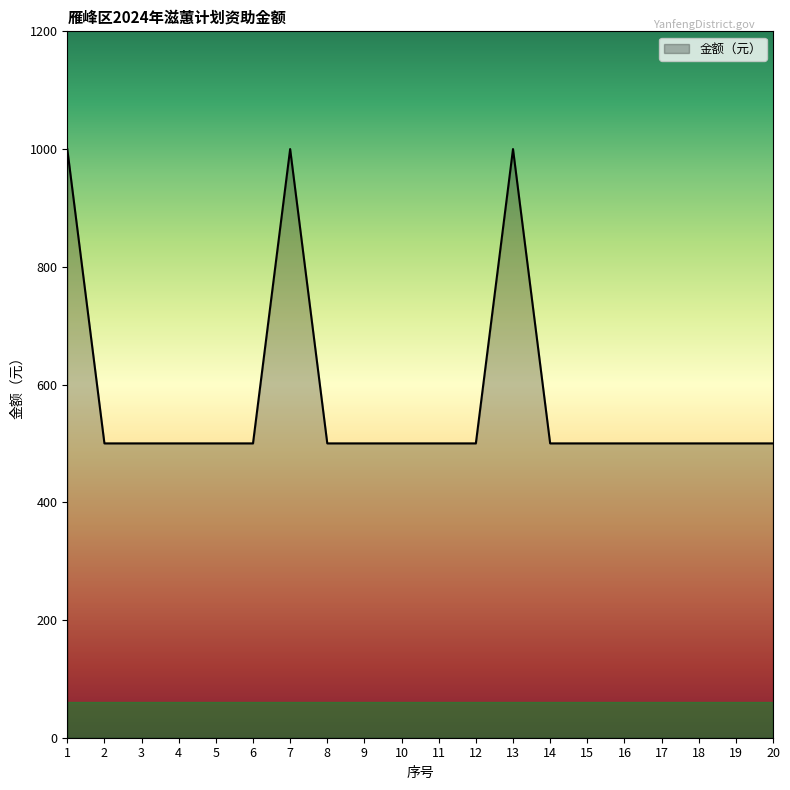

What is the greatest value displayed?

1000